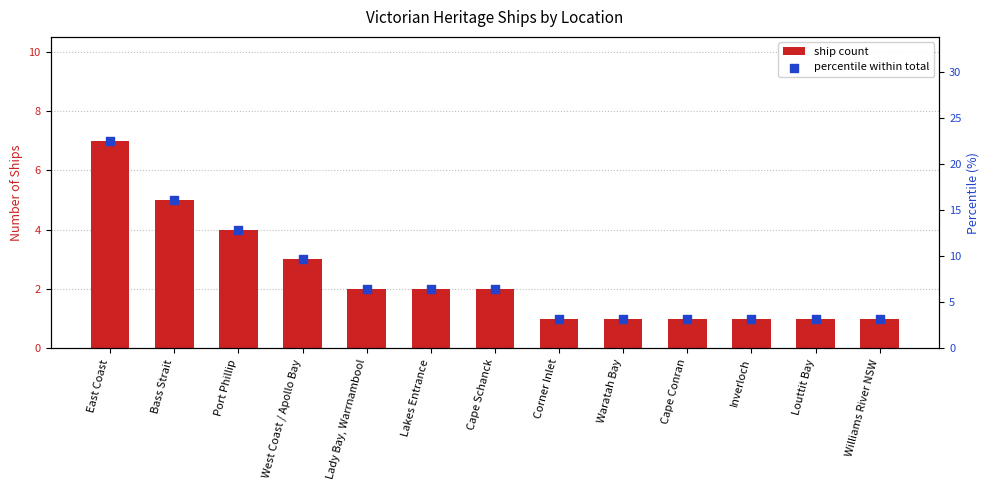

Which series contains the highest Y value?

percentile within total